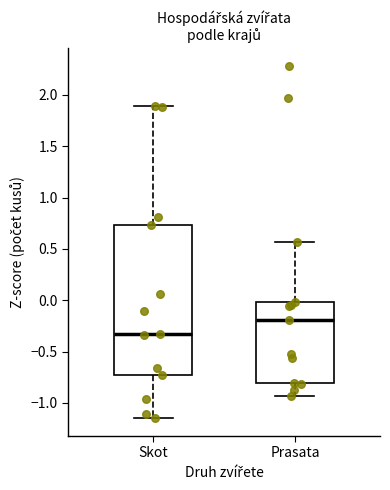

Reading left to right, transcribe this box plot: for each box, give where its median line is, the range the box spans, and where its two whiskers end, as read against the y-axis. The values are not printed on the chart, so give them approximately, as read against the axis.

Skot: median -0.35, box -0.75 to 0.75, whiskers -1.15 to 1.90
Prasata: median -0.20, box -0.80 to 0.00, whiskers -0.95 to 0.55